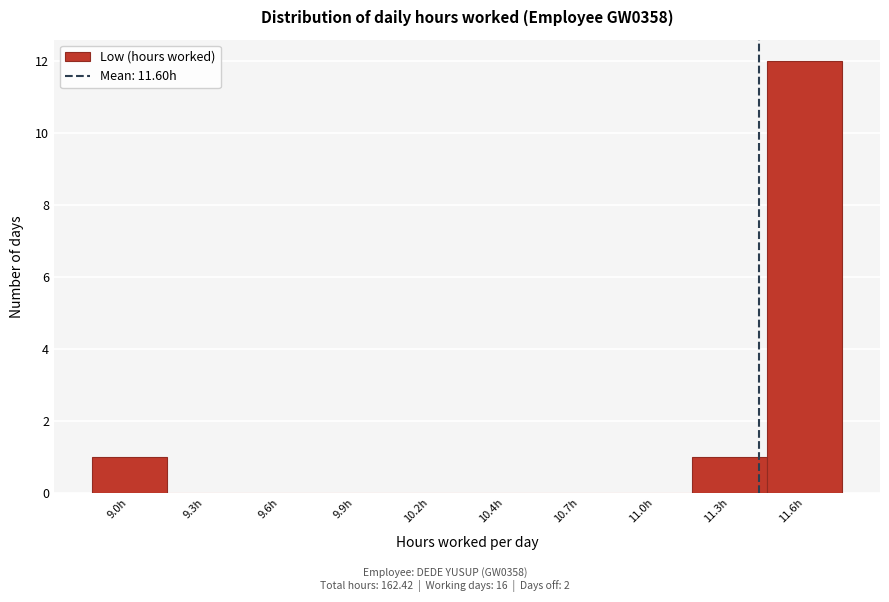

Reading right to left, extract all data points from this chart.

11.6h=12	11.3h=1	11.0h=0	10.7h=0	10.4h=0	10.2h=0	9.9h=0	9.6h=0	9.3h=0	9.0h=1